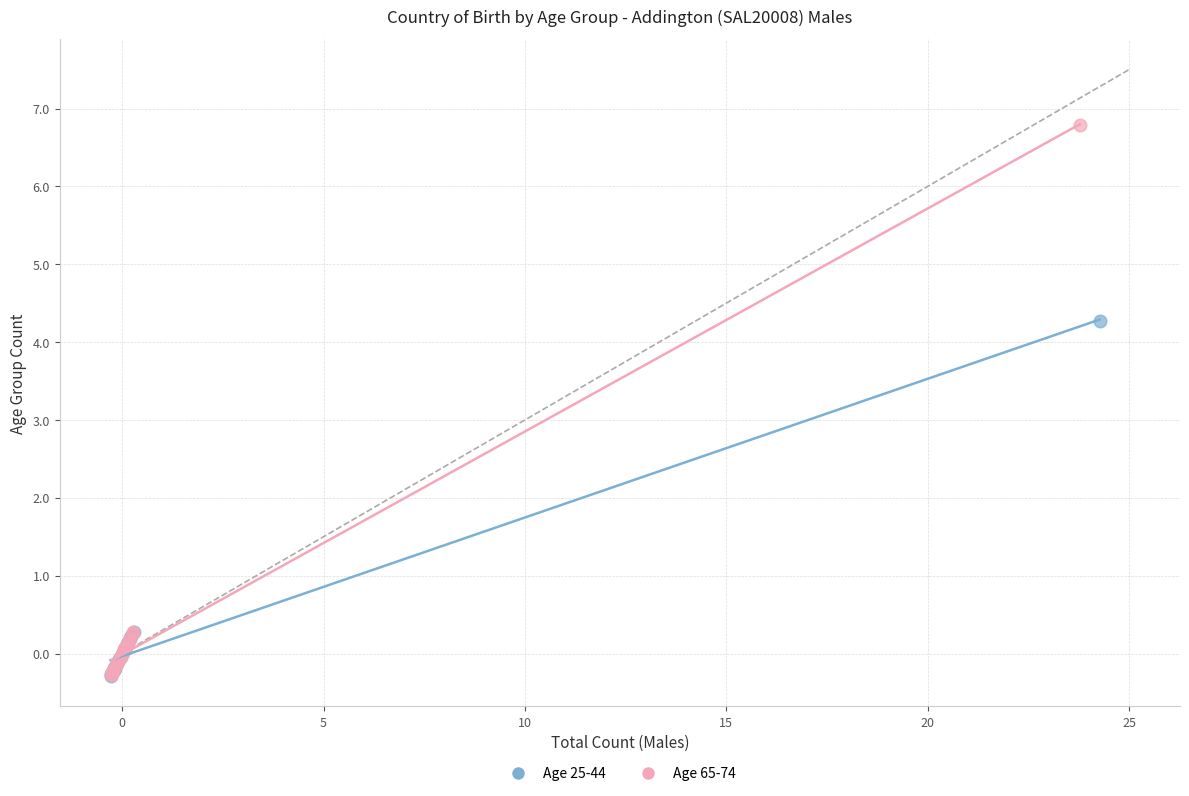

Which series contains the highest Y value?

Age 65-74